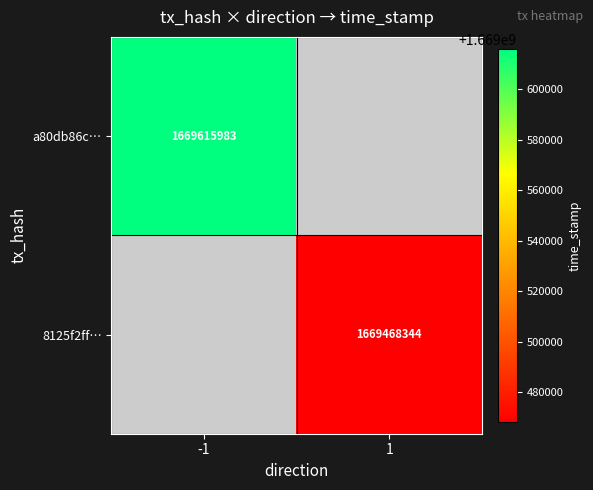

Is it true that a80db86c… equals 1669615983 at -1?

True